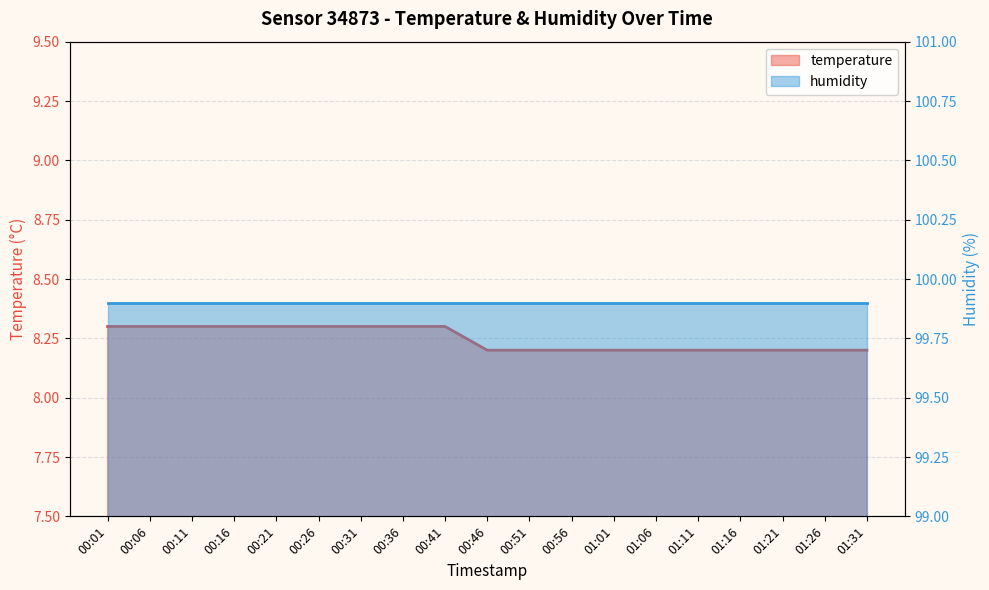

What is the average value of the humidity (line) series?

99.9